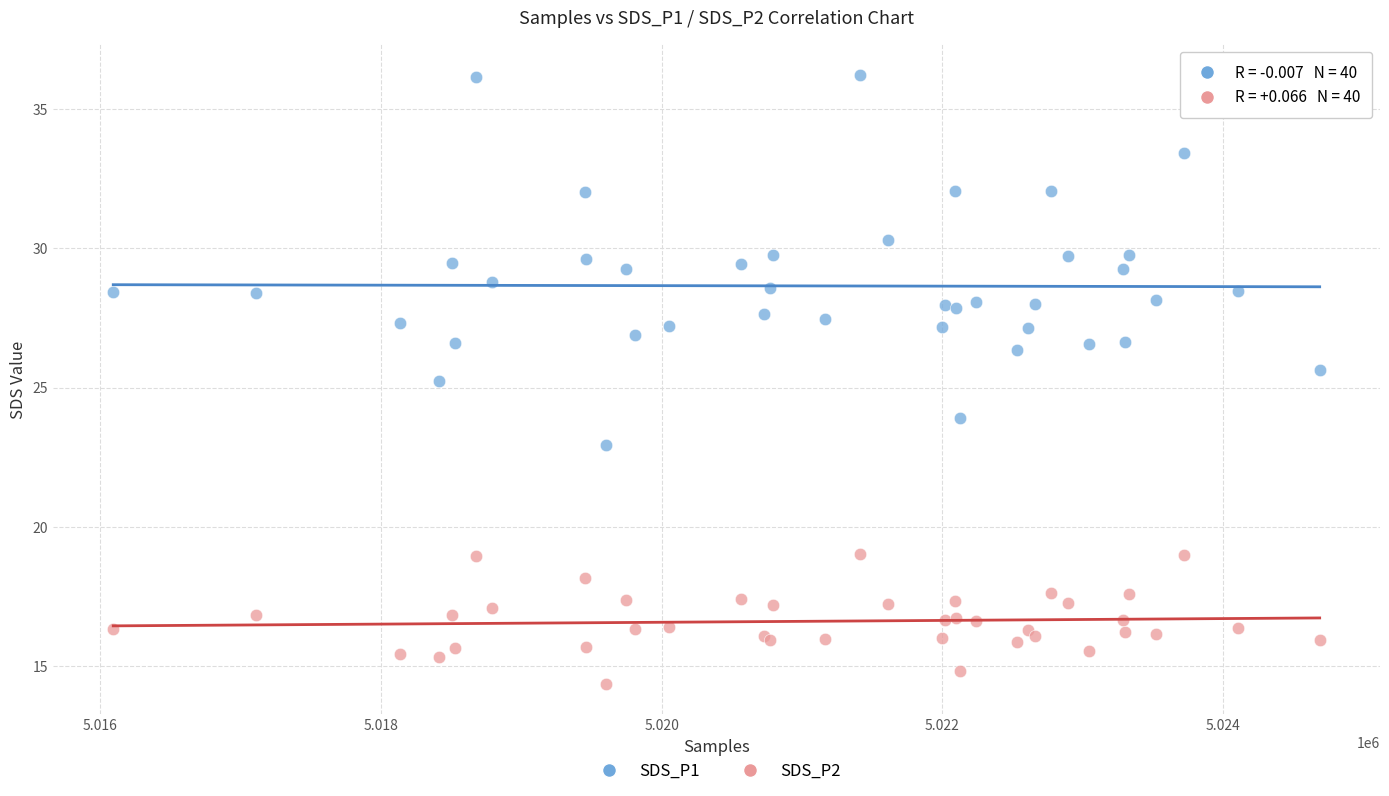

Which series reaches the minimum Y coordinate?

SDS_P2